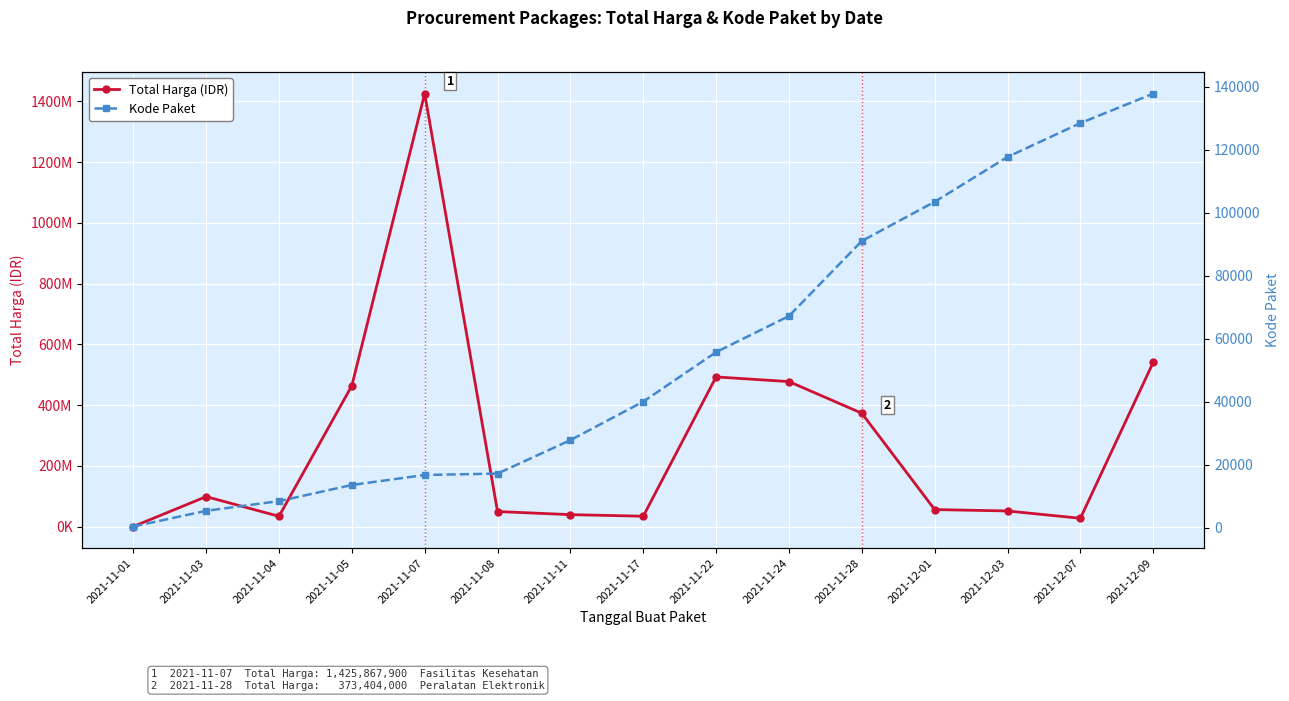

List the series in order of their peak value, lowest first.

Kode Paket, Total Harga (IDR)